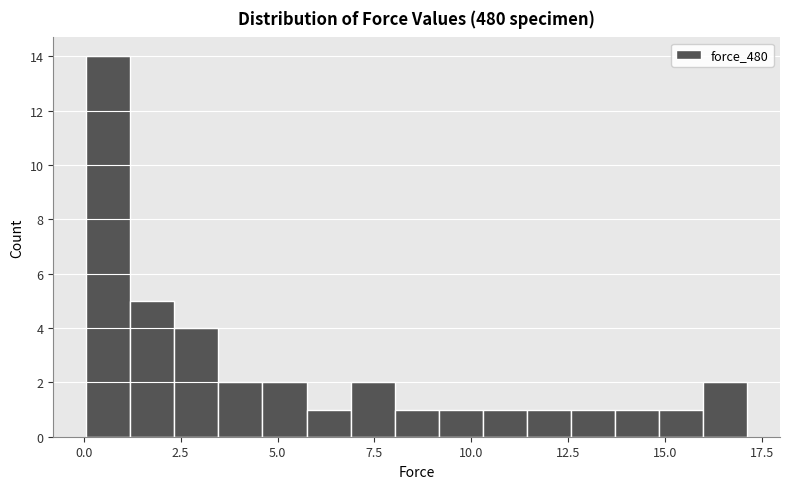

Around what value on the x-axis is the tallest bar? Give the approximate position of its centre, as read against the axis.

0.5